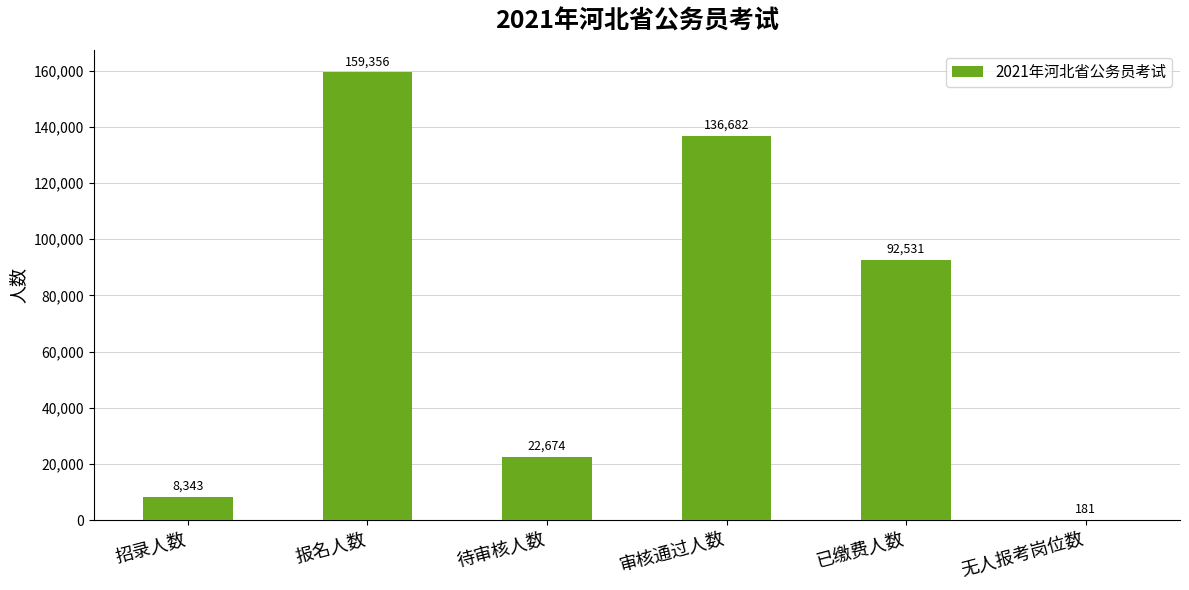

True or false: the data shows 14473 at 招录人数.

False